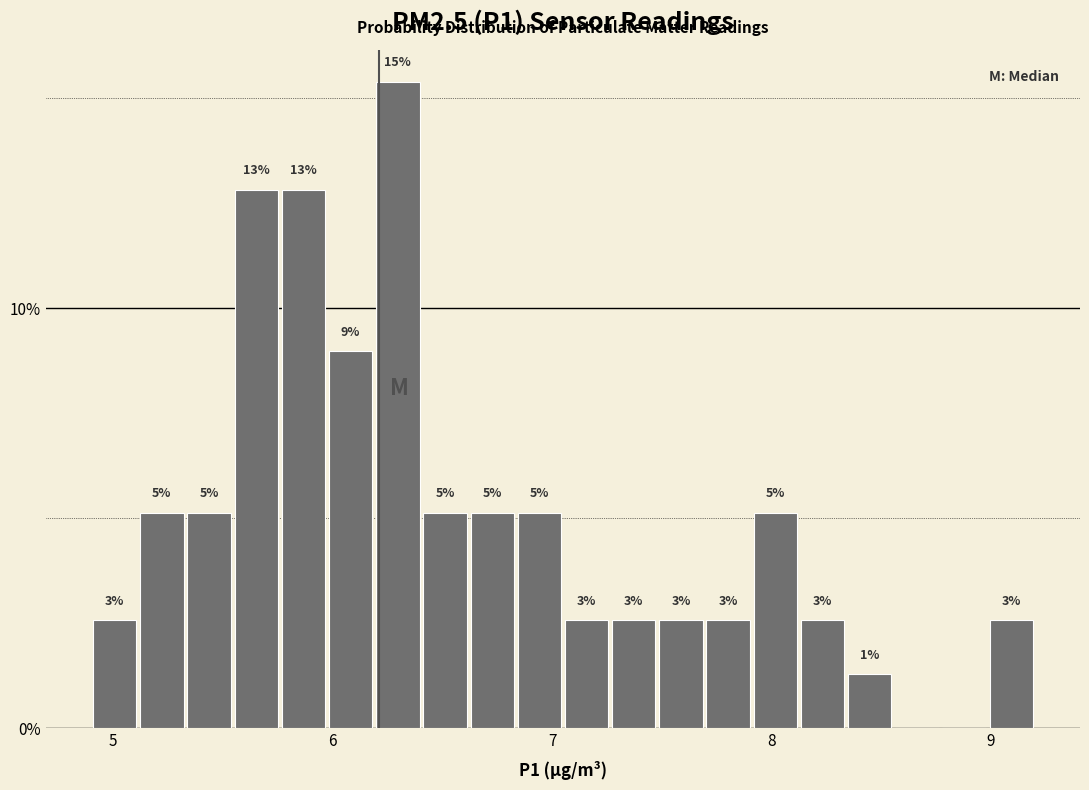

Read against the x-axis, roughly where is the centre of the tallest bar?

6.3